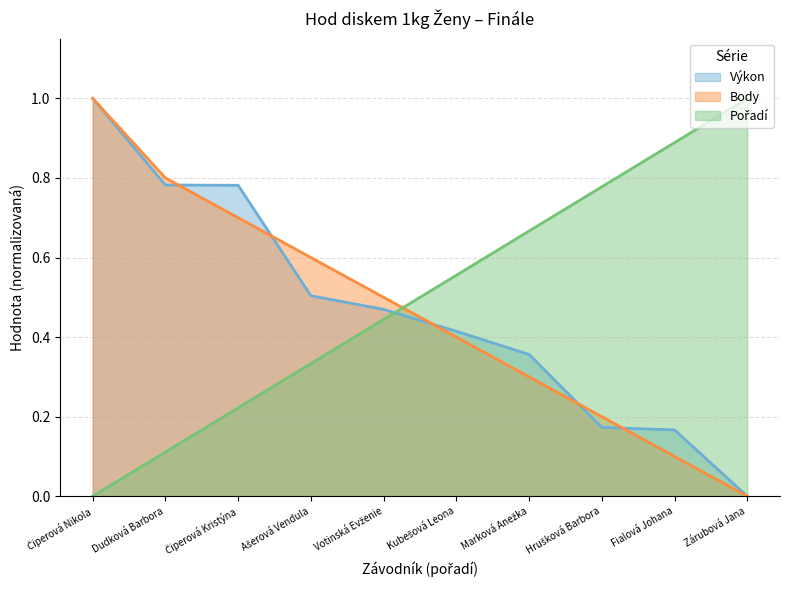

Count the Body values in the range 0 to 1.

10